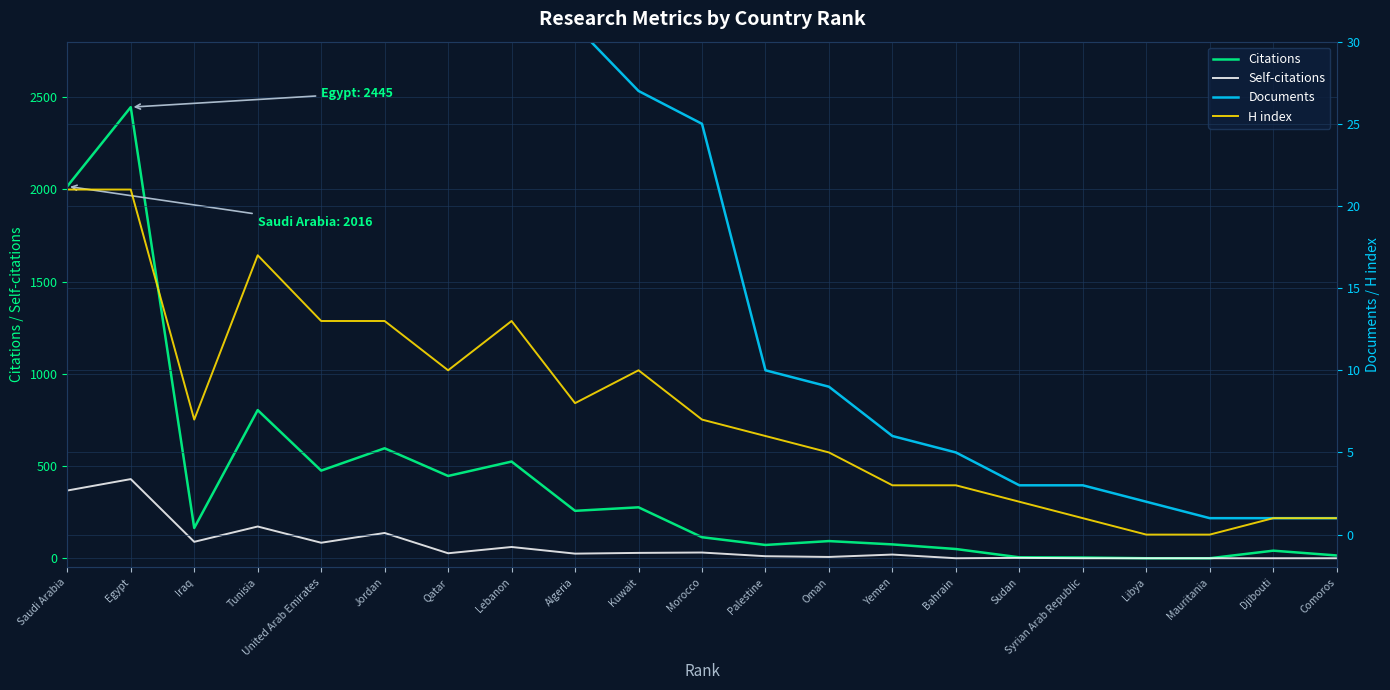

Between which two adjacent categories do H index and Self-citations first intersect?

Yemen and Bahrain